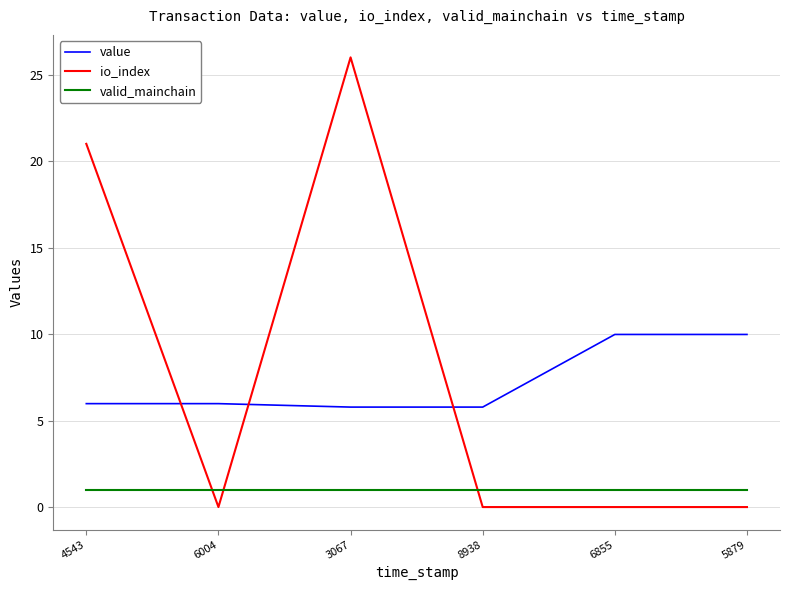

Is the value of valid_mainchain at 6855 greater than the value of value at 6855?

No